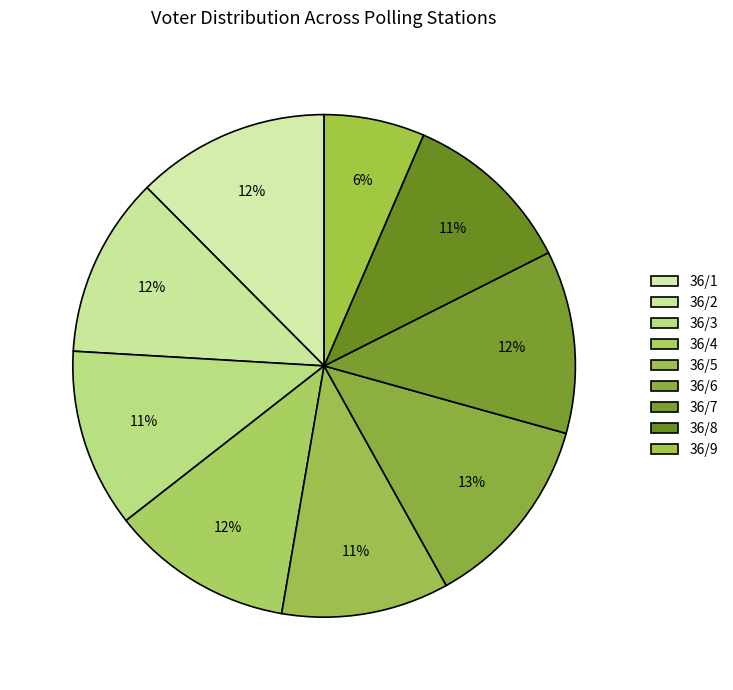

Rank the categories by value from highest to lowest.

36/6, 36/1, 36/7, 36/4, 36/2, 36/3, 36/8, 36/5, 36/9